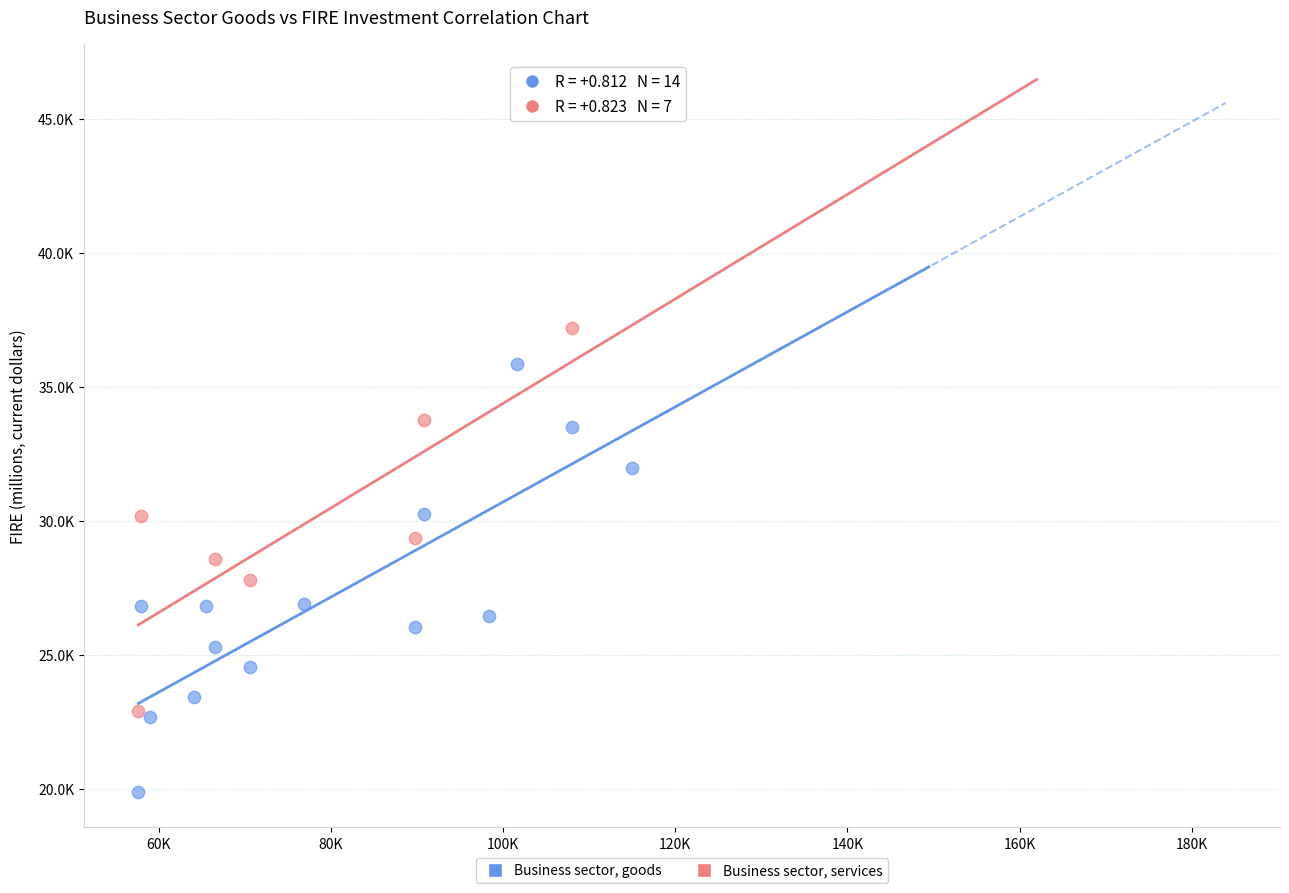

What are all the series names shown in the legend?

Business sector, goods, Business sector, services